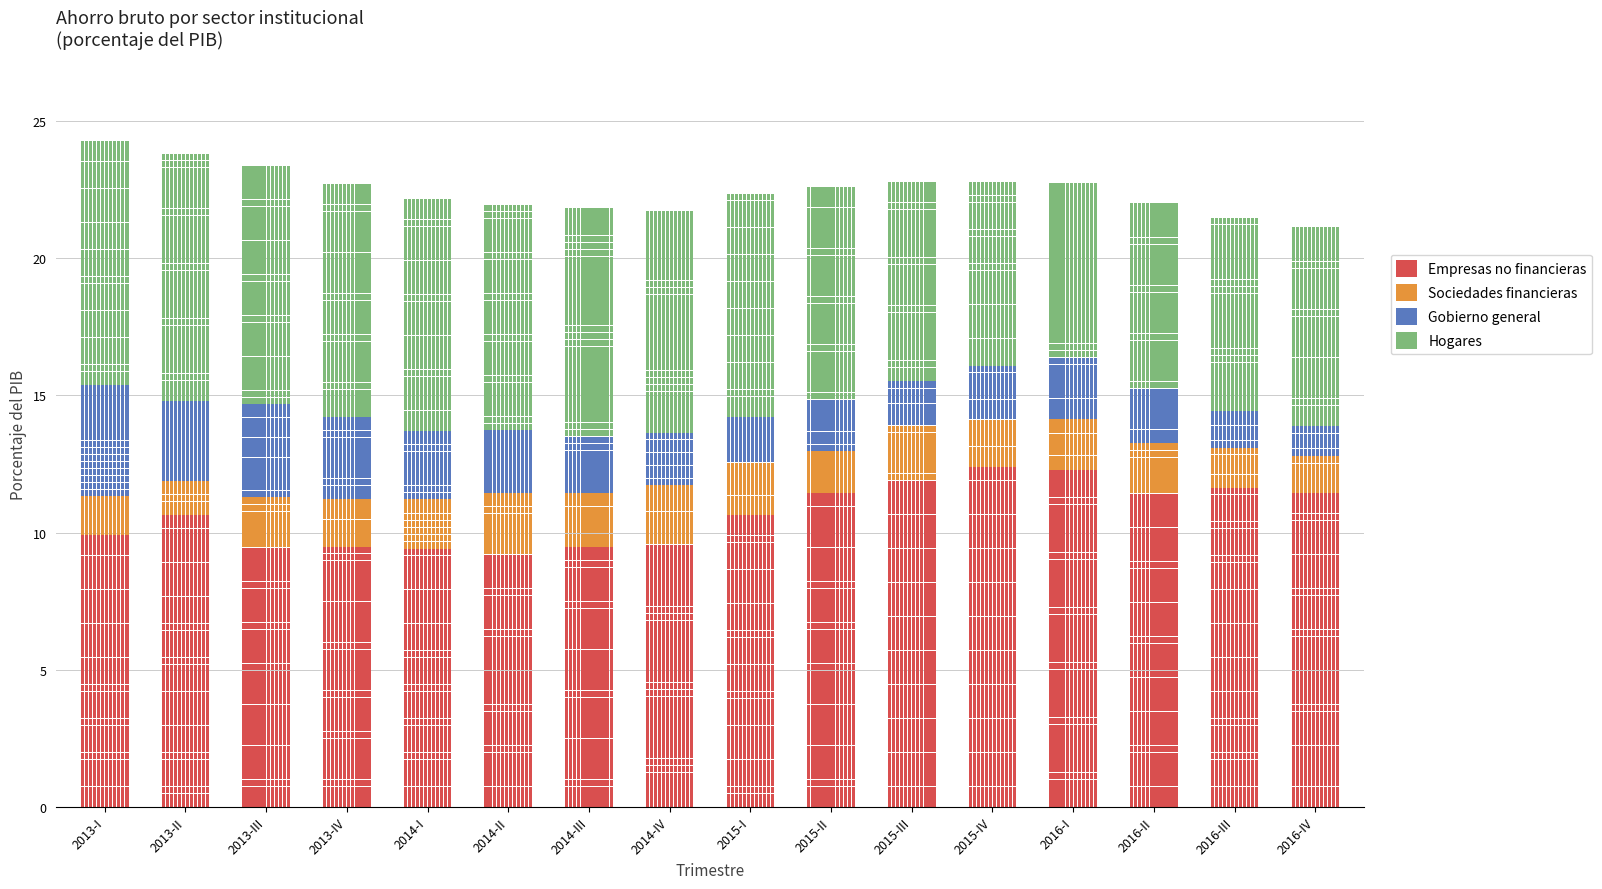

What is the highest value of the Gobierno general series?

4.1